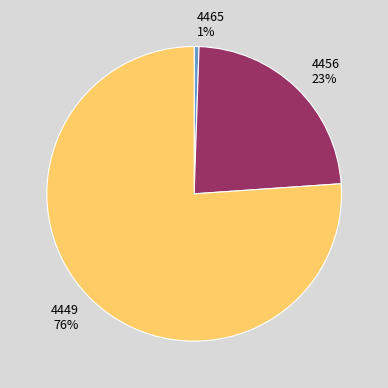

Does 4465 account for over 50% of the chart?

No